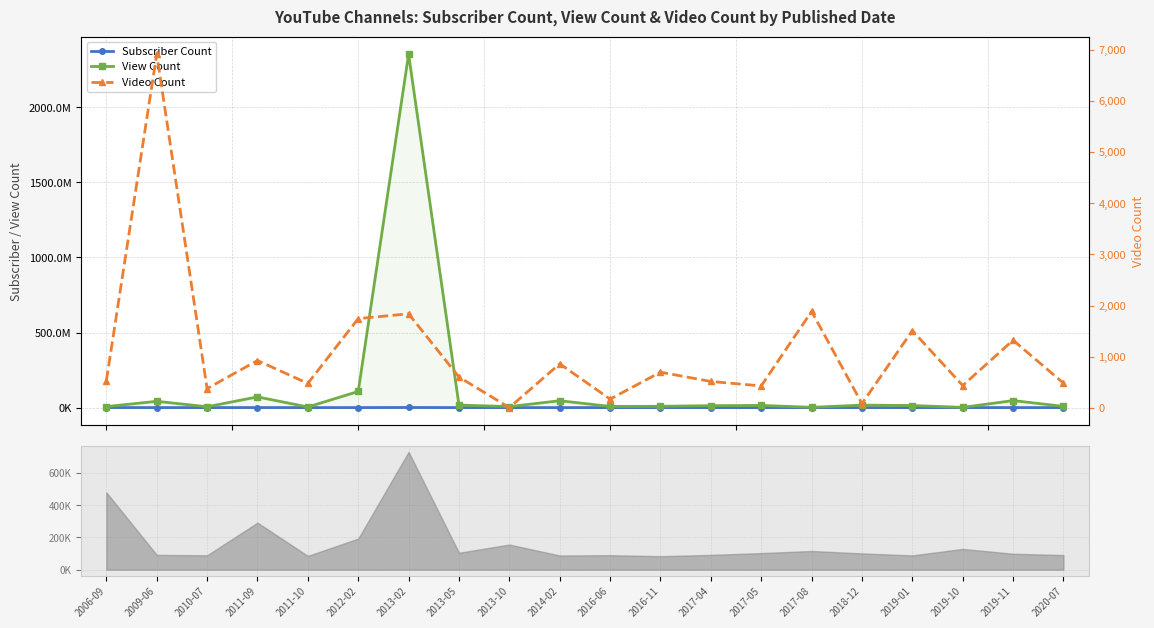

Where is the first local minimum for Subscriber Count?

2010-07